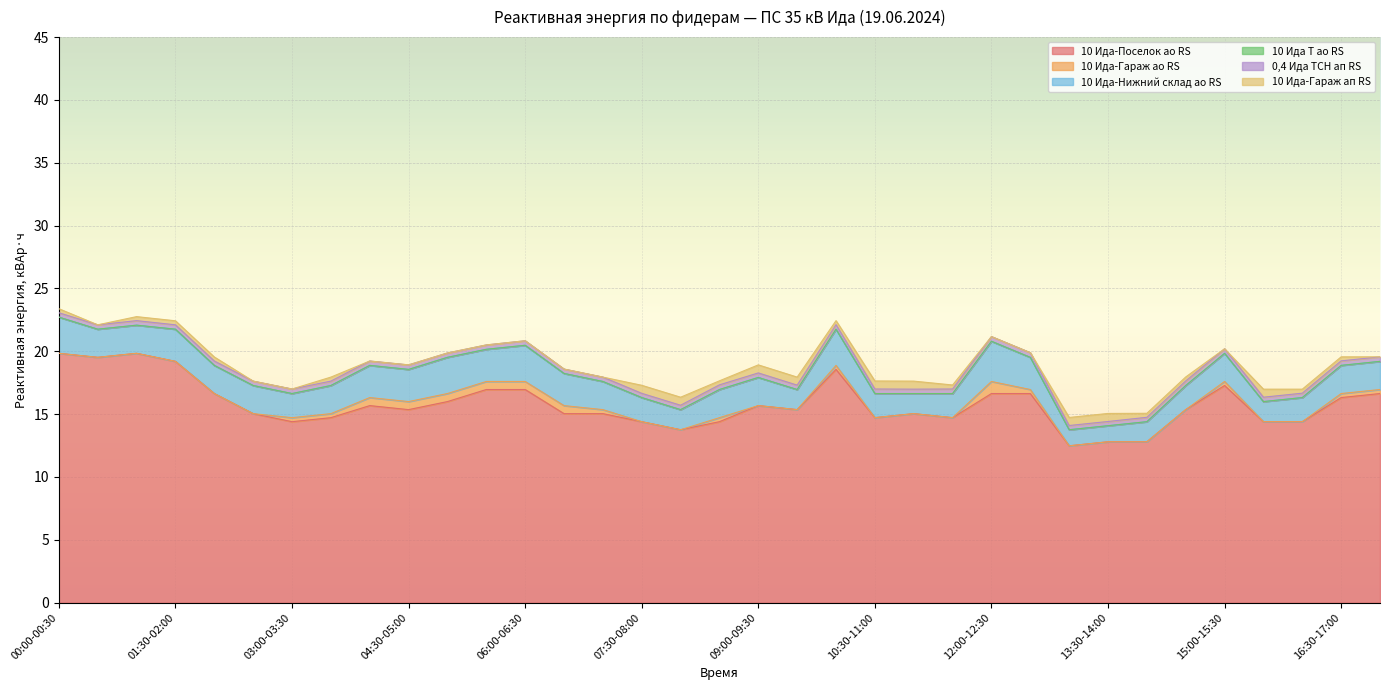

List the series in order of their peak value, highest first.

10 Ида-Поселок ао RS, 10 Ида-Нижний склад ао RS, 10 Ида-Гараж ао RS, 10 Ида-Гараж ап RS, 0,4 Ида ТСН ап RS, 10 Ида Т ао RS